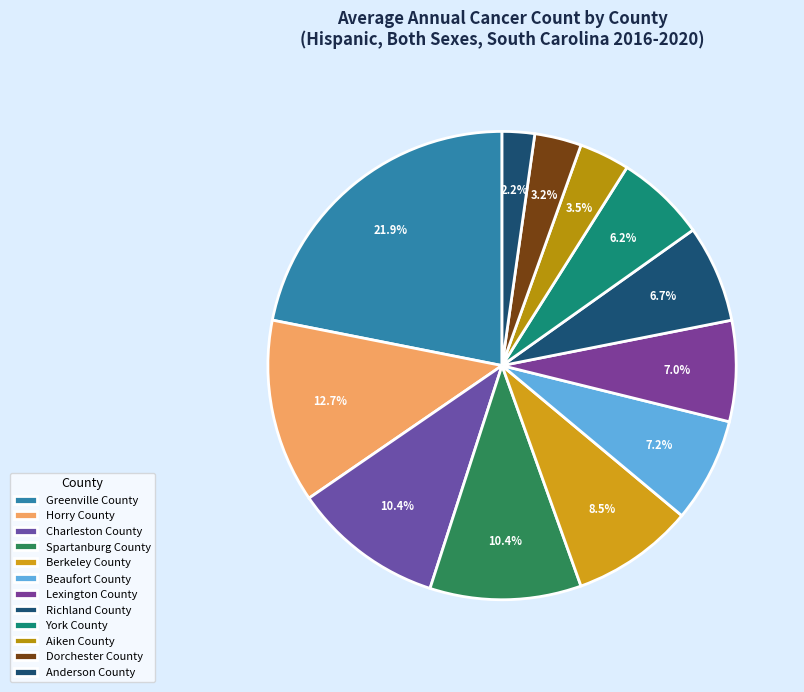

To the nearest percent, what is the difference between the largest and smallest slice percentages?

20%